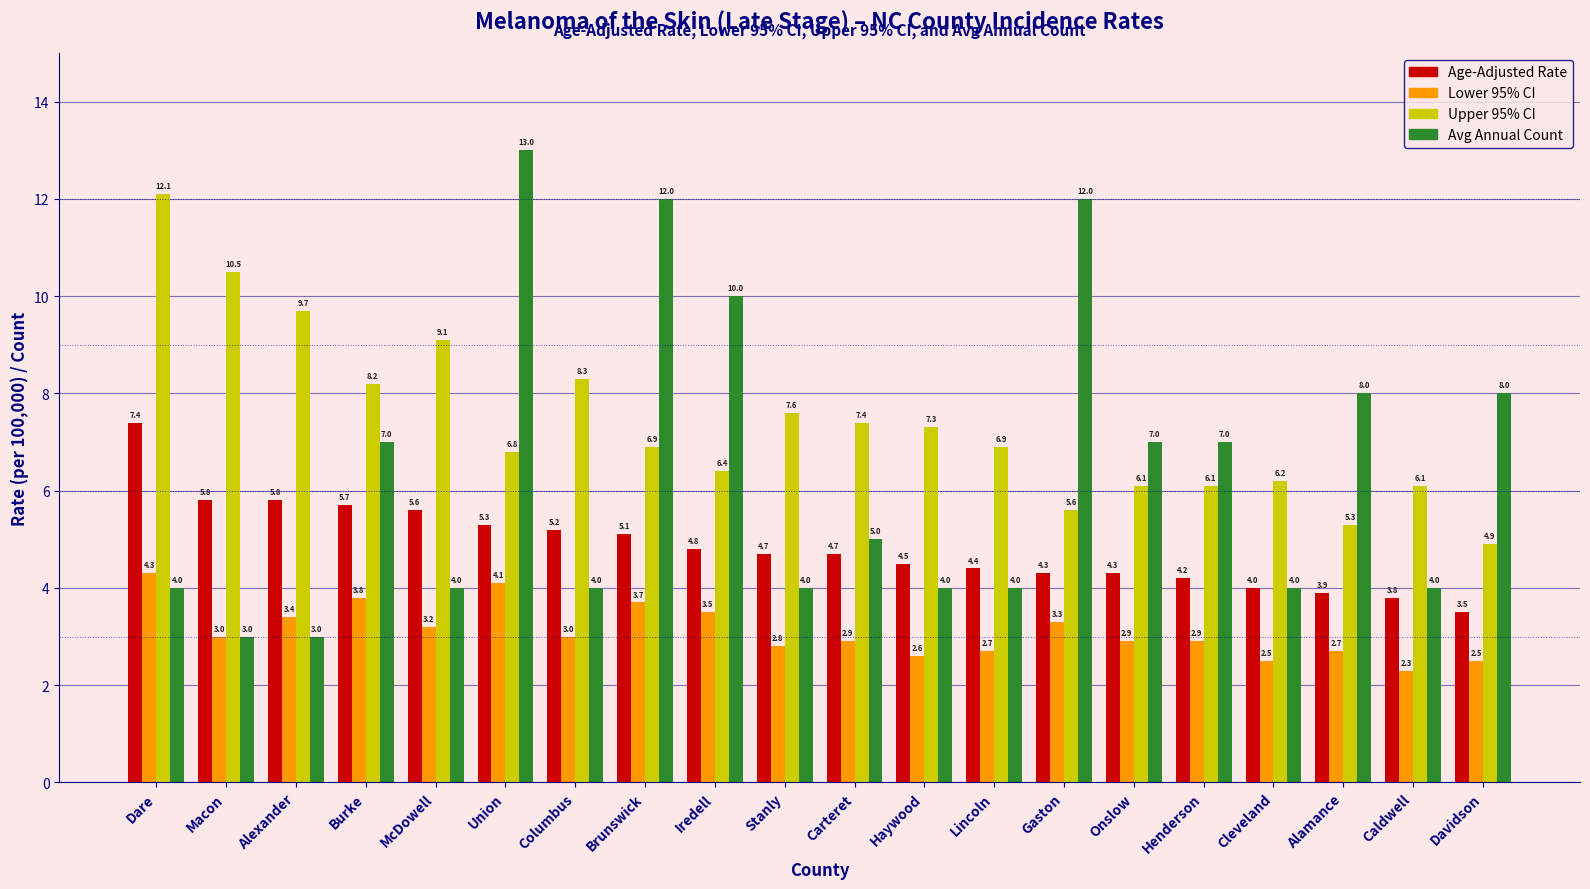

The value of Upper 95% CI at Dare is 8.4. True or false?

False